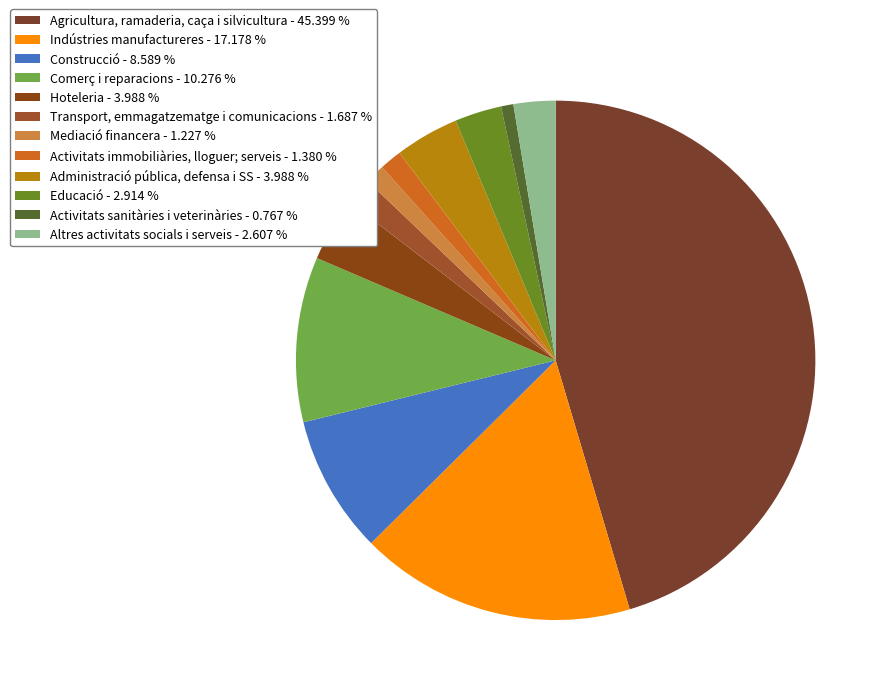

How many slices are in this pie chart?

12